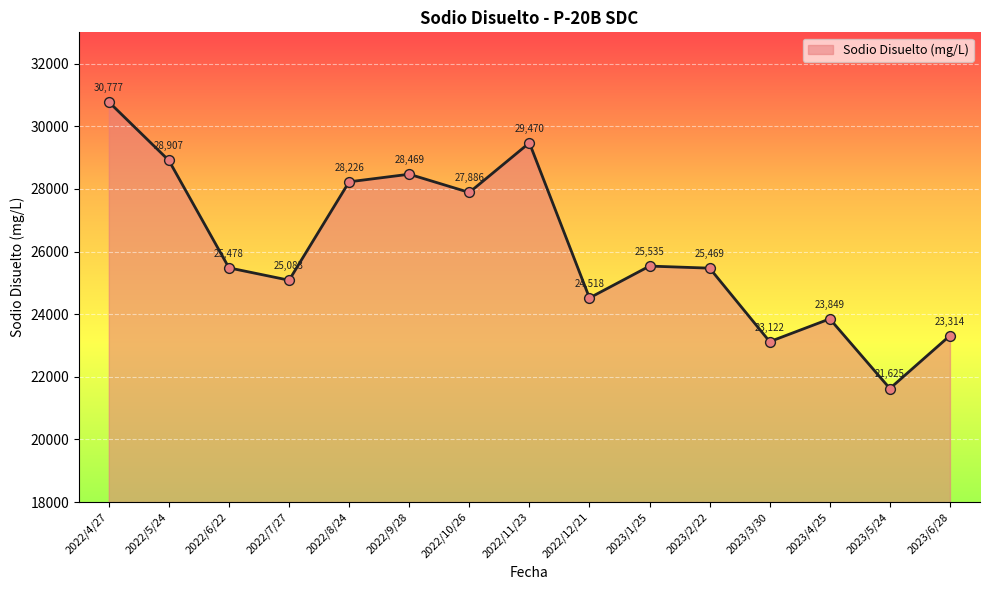

Between 2022/10/26 and 2022/9/28, which is larger?

2022/9/28